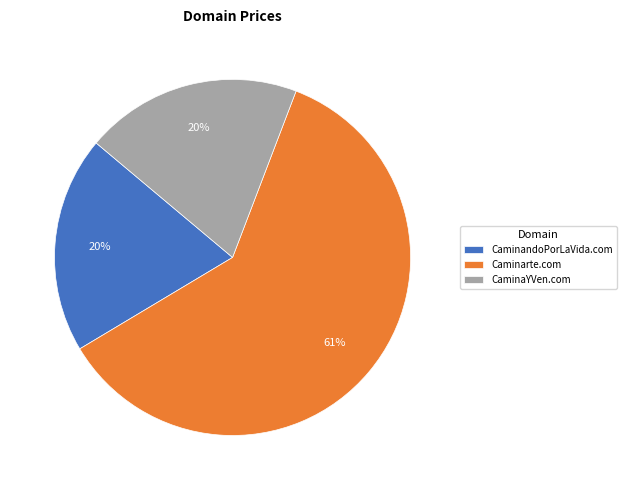

The Caminarte.com slice represents 61% of the pie. True or false?

True